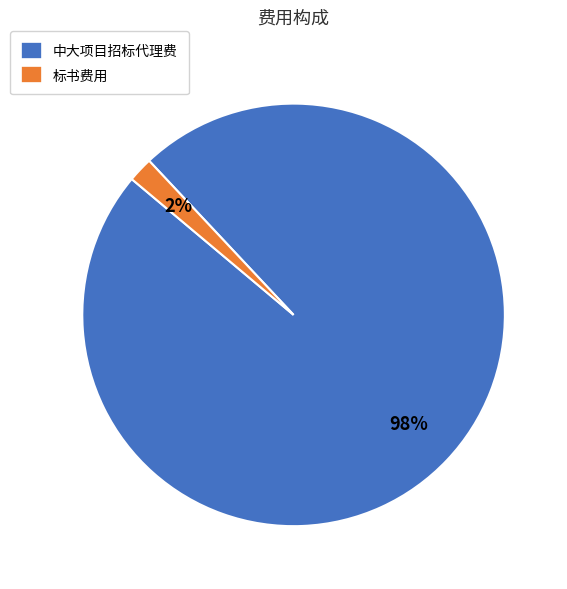

Which category has the biggest portion of the pie?

中大项目招标代理费